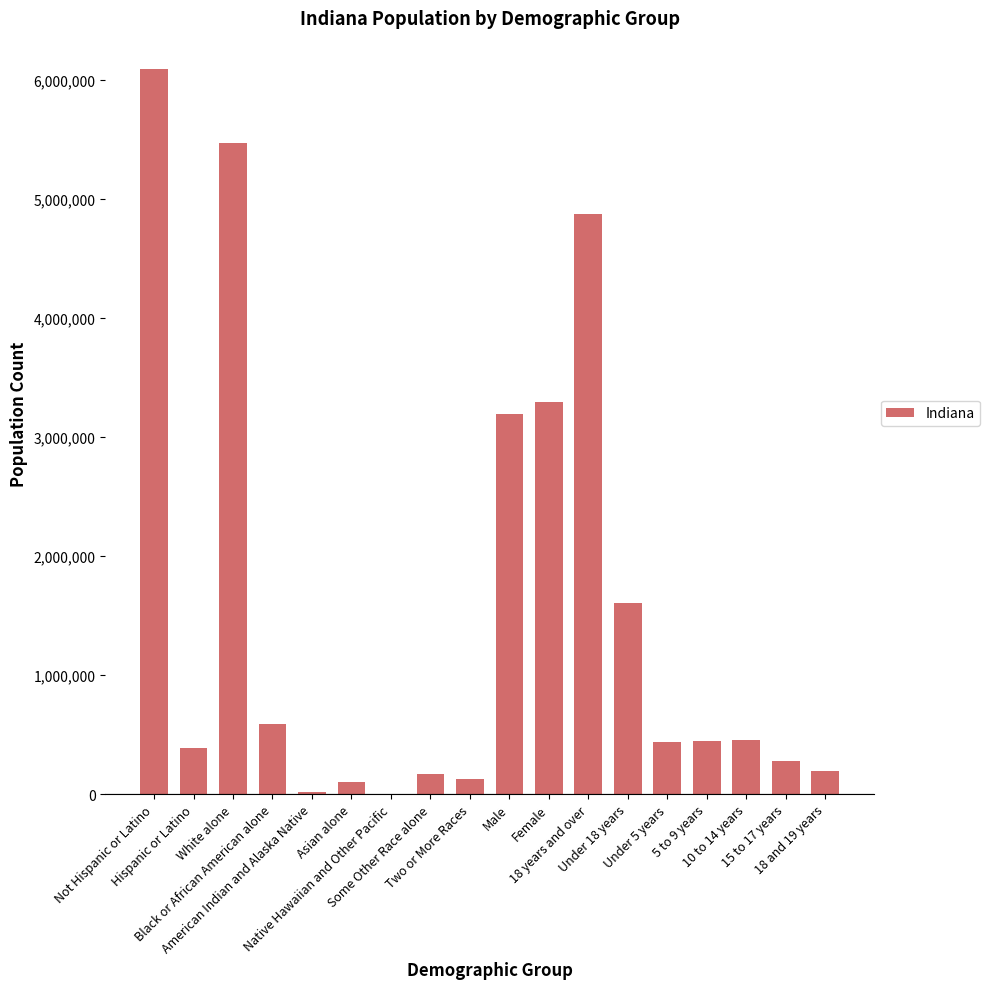

What is the maximum value shown in the chart?

6094095